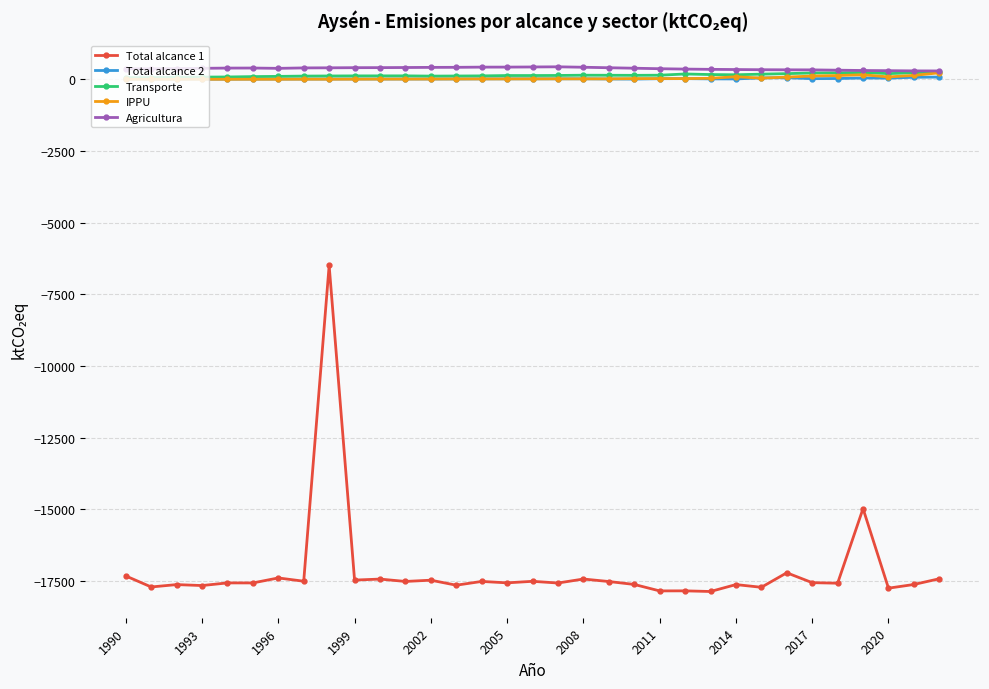

Which series has the widest spread of values?

Total alcance 1